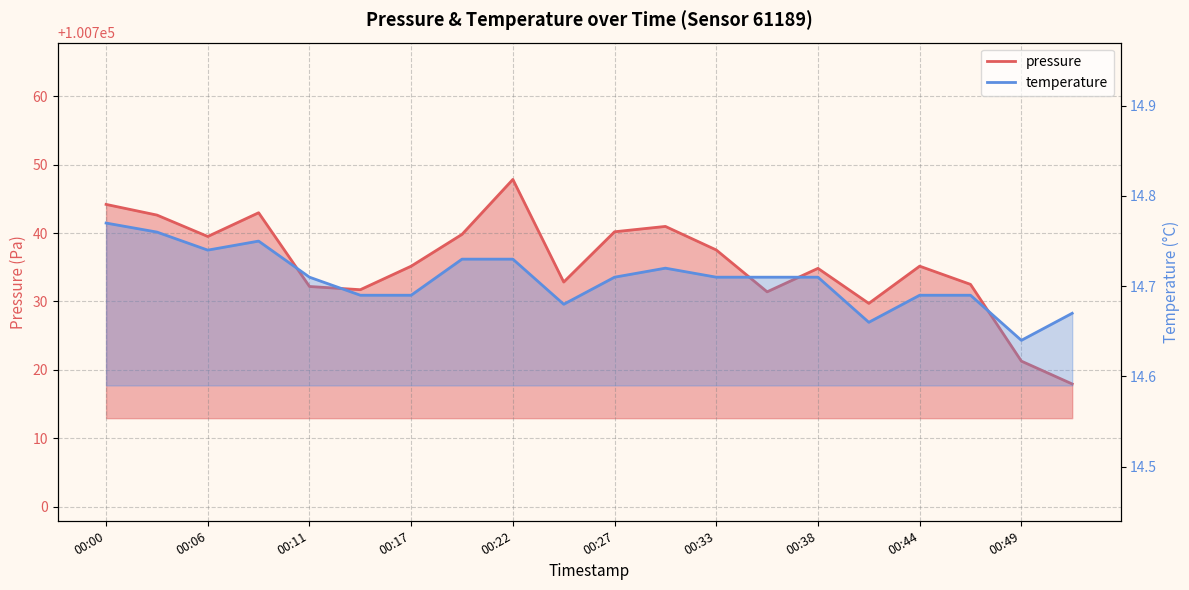

Is it true that temperature equals 14.8 at 00:08?

True